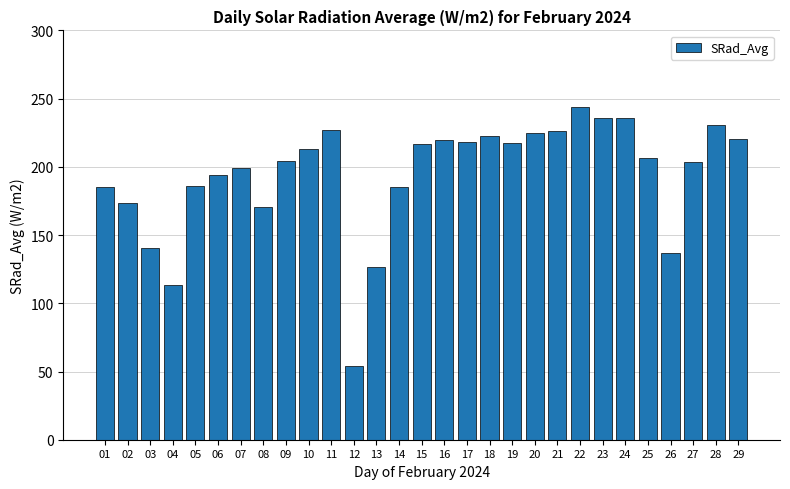

Is it true that the value at 01 is 185.3?

True